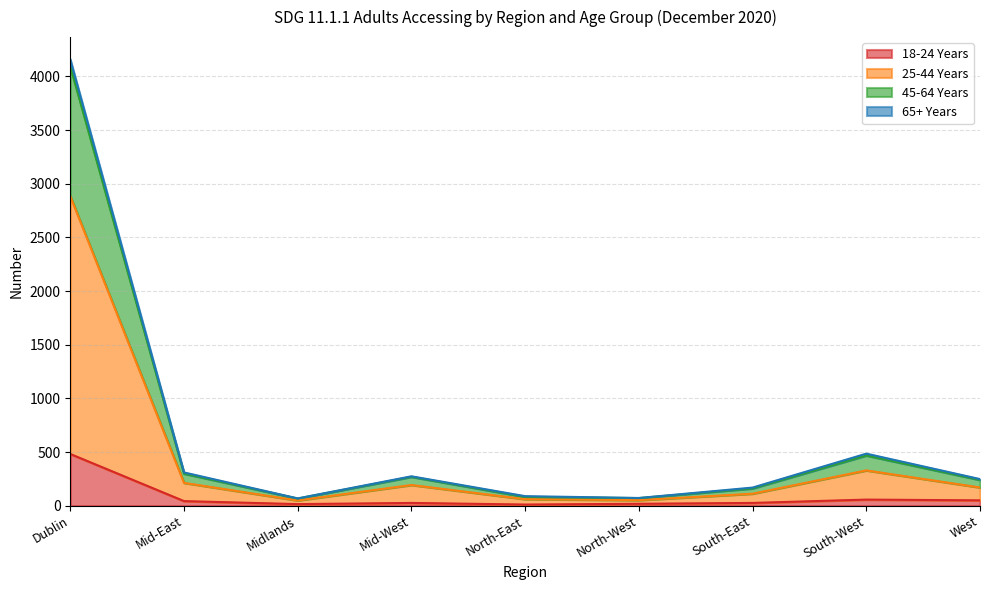

At which category is the sum across all series the highest?

Dublin